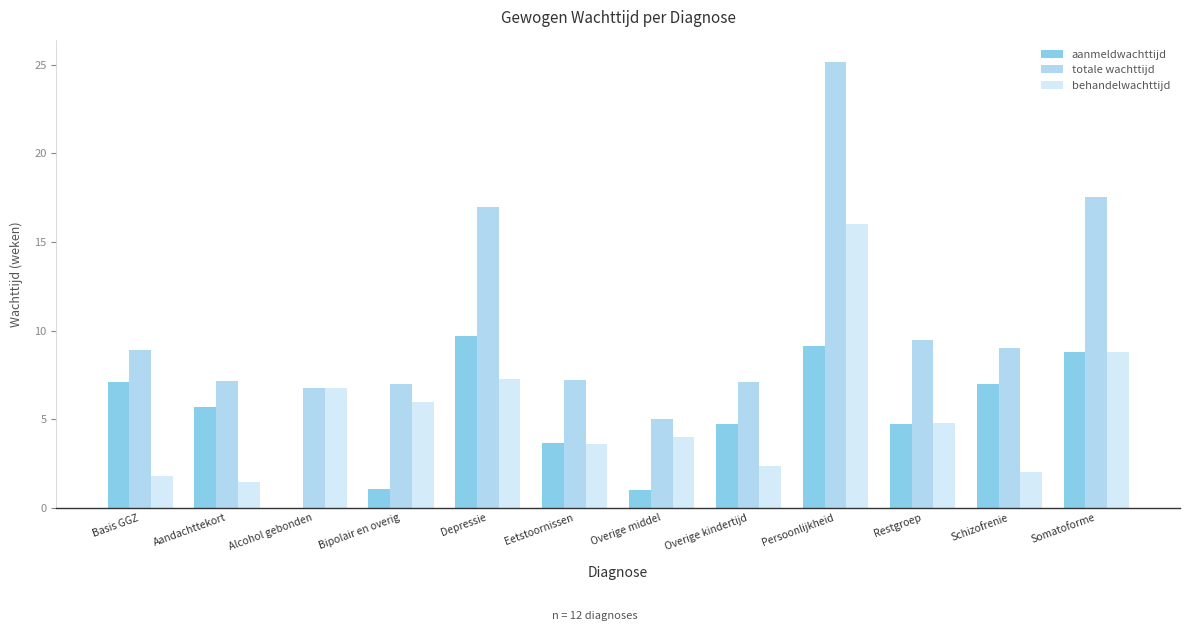

Which series has the largest total across all categories?

totale wachttijd